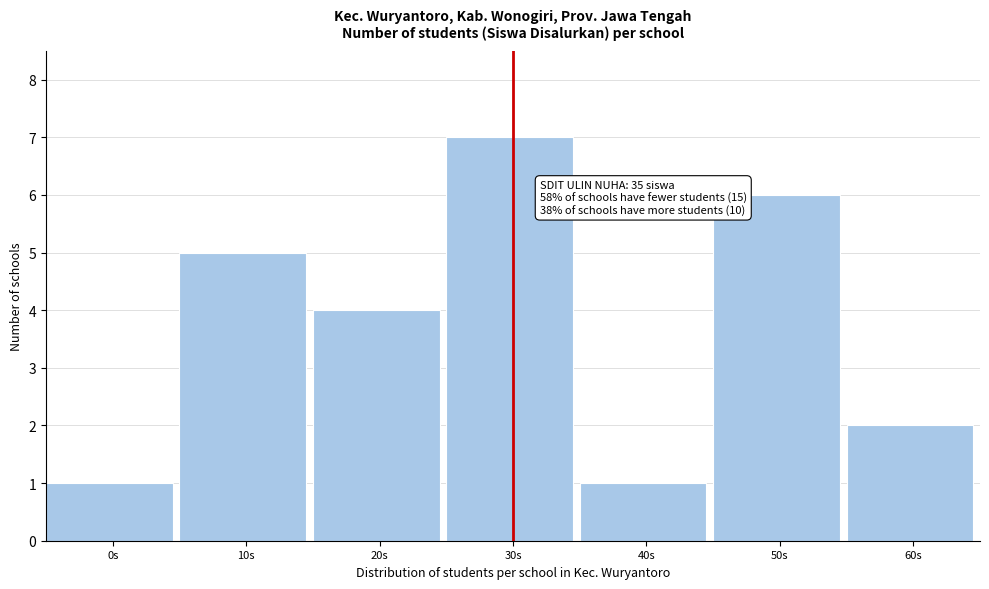

Reading right to left, list all the values displayed in this chart.

2	6	1	7	4	5	1